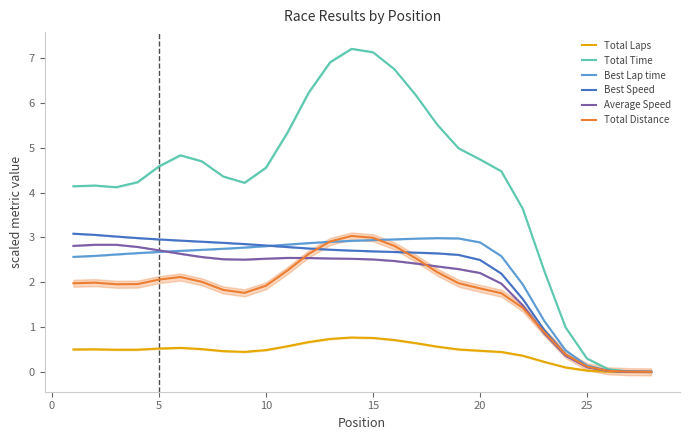

What is the highest value of the Total Laps series?

0.8